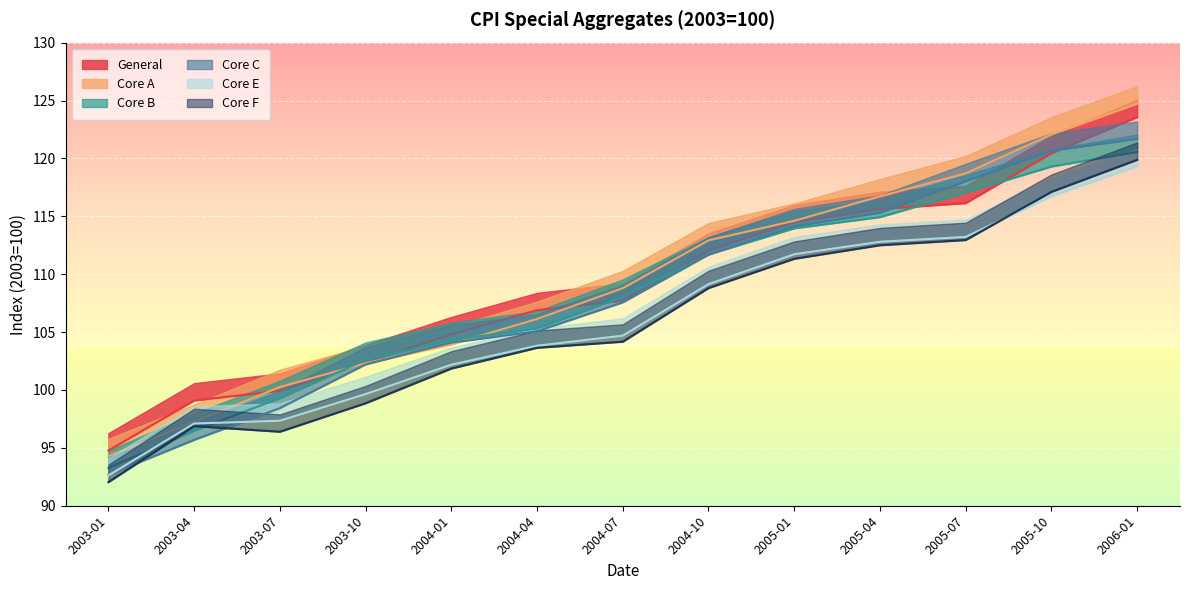

Is the value of General at 2003-10 greater than the value of Core F at 2003-07?

Yes